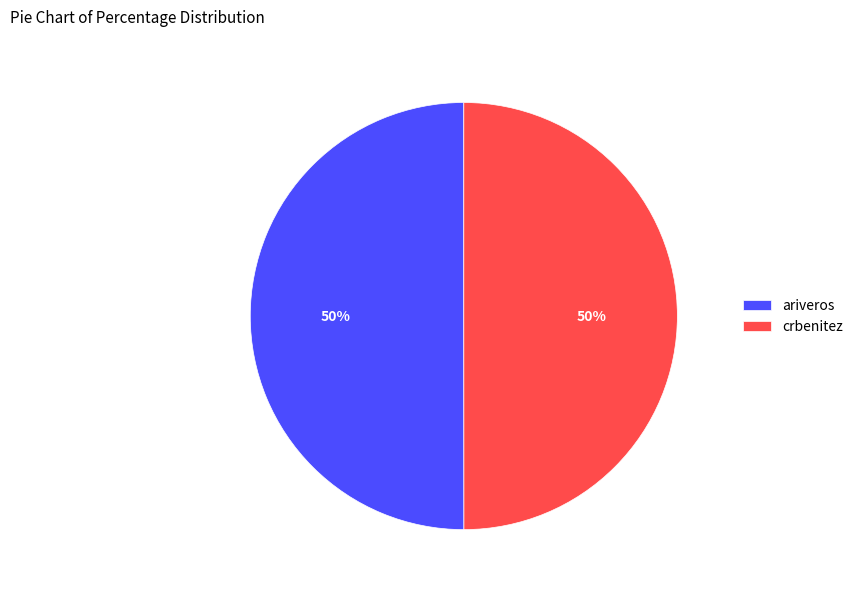

To the nearest percent, what percentage of the pie is crbenitez?

50%